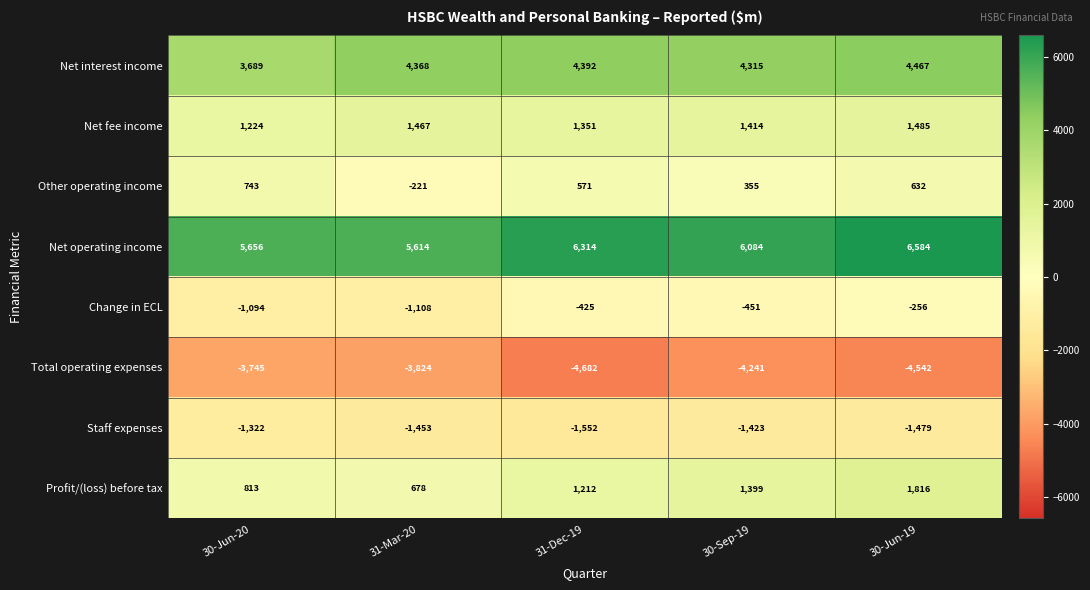

What is the difference between the maximum and minimum values in the Net operating income series?

970